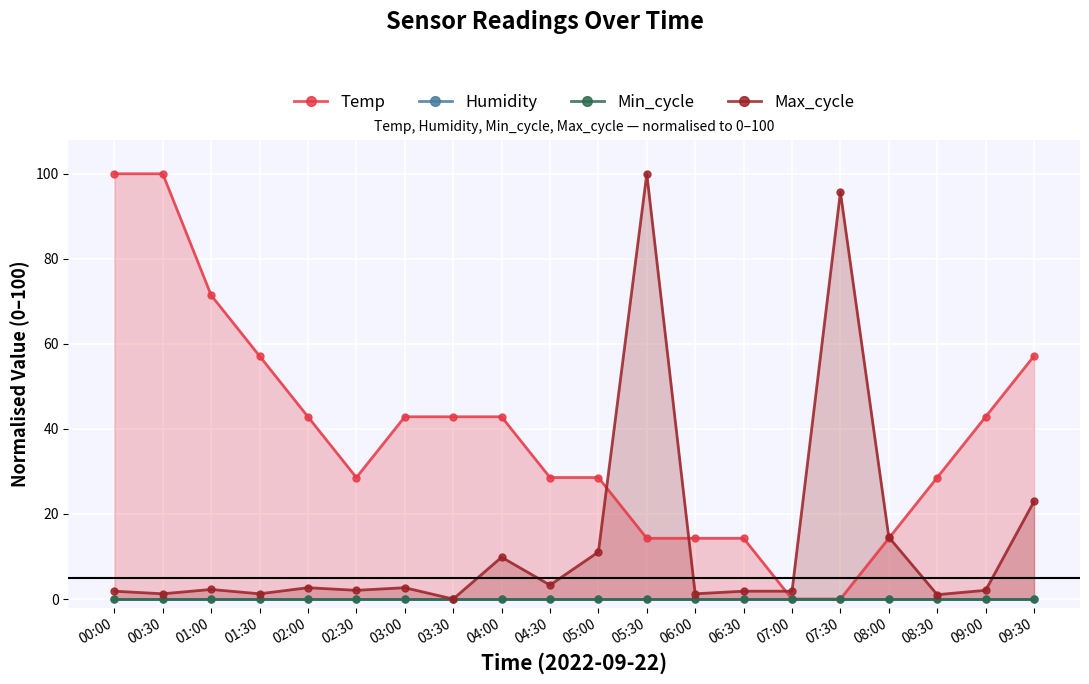

Count the number of categories in the chart.

20